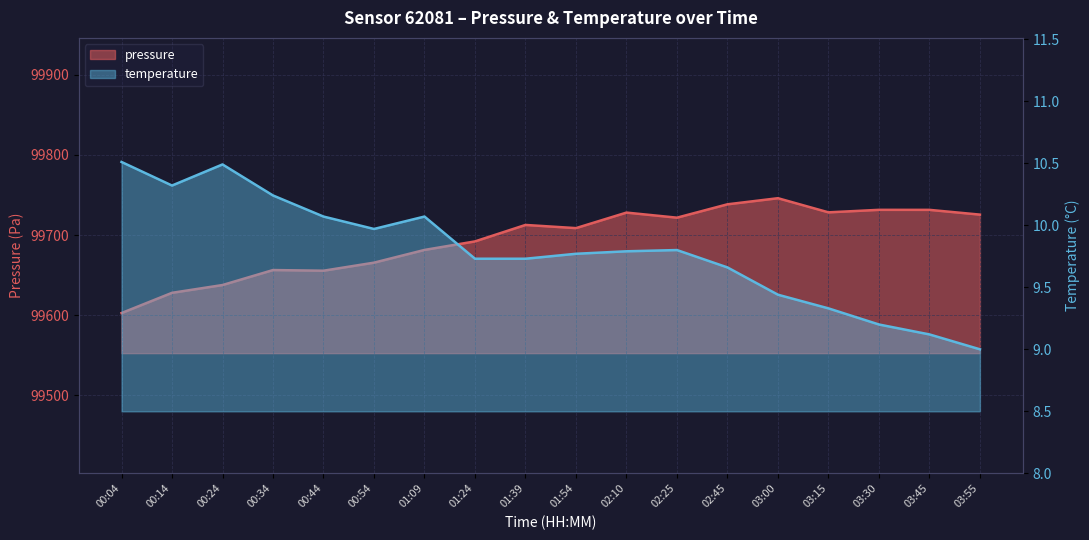

What is the maximum value for temperature?

10.5